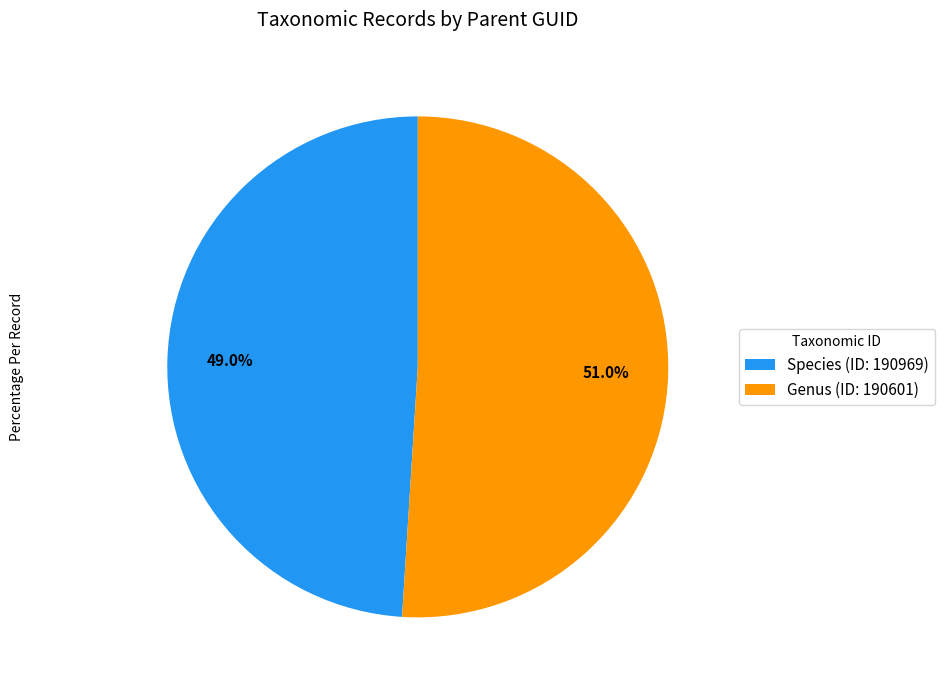

Which slice is the largest?

Genus (ID: 190601)